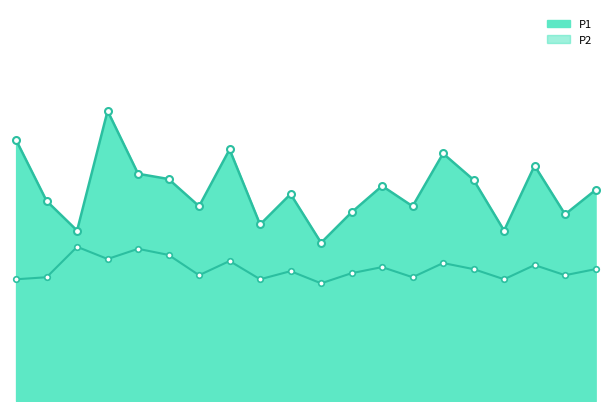

What is the difference between the P1 values at 07:00 and 08:30?

0.3